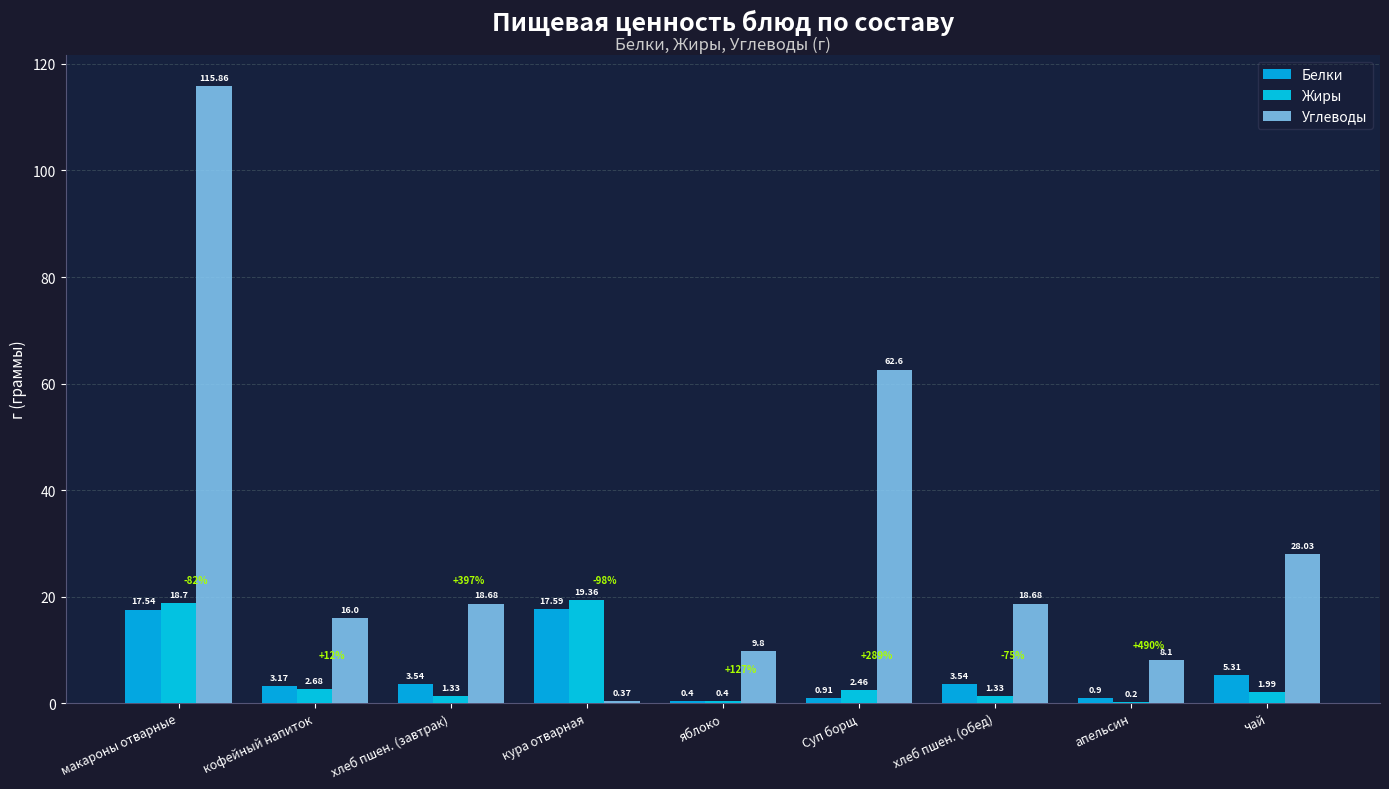

What are all the series names shown in the legend?

Белки, Жиры, Углеводы